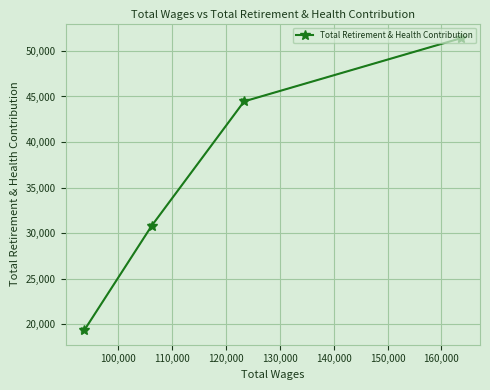

What is the average value?

36514